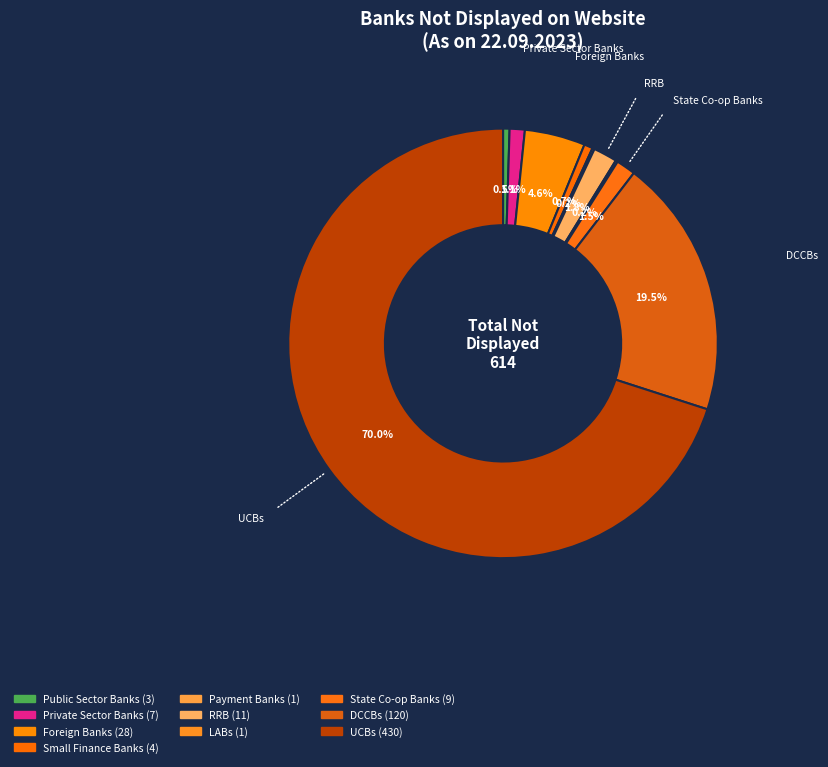

Is it true that State Co-op Banks is 1% of the pie?

True